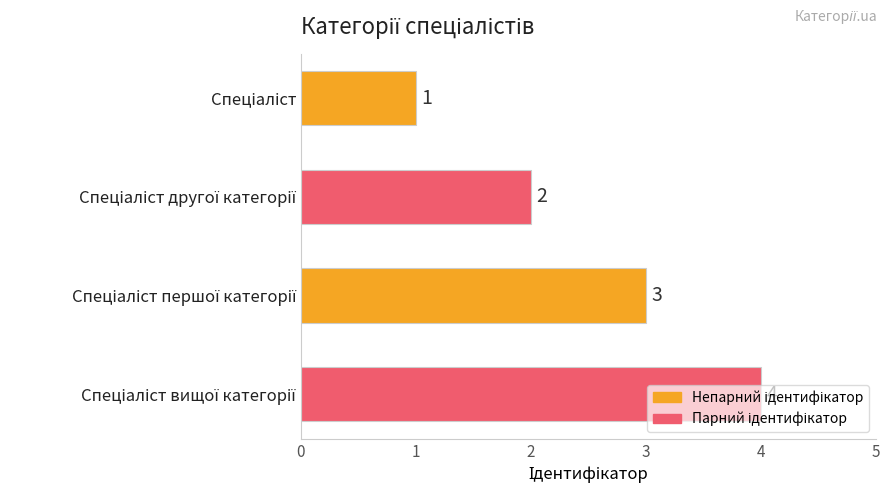

What is the difference between the maximum and second lowest values?

2